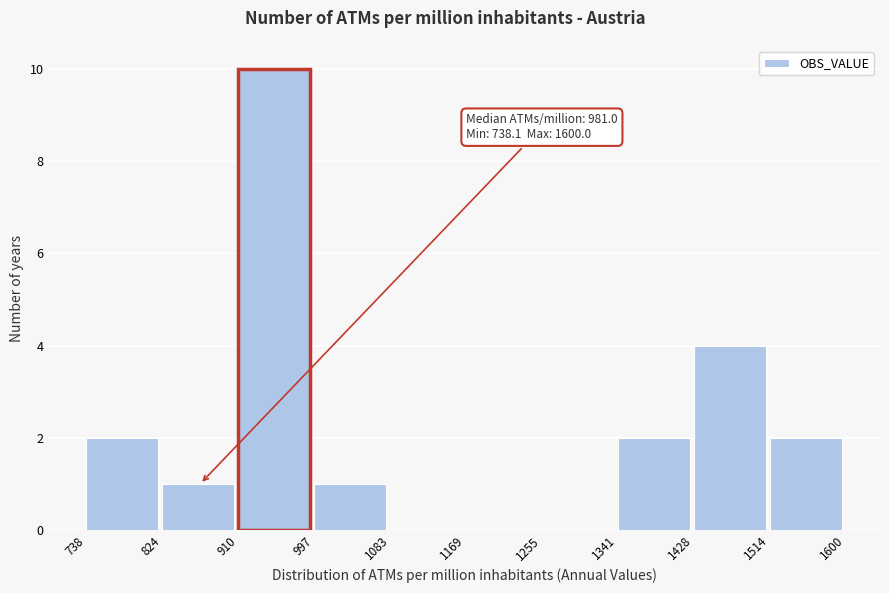

Over which range of the x-axis is the bar tallest?

910 to 997